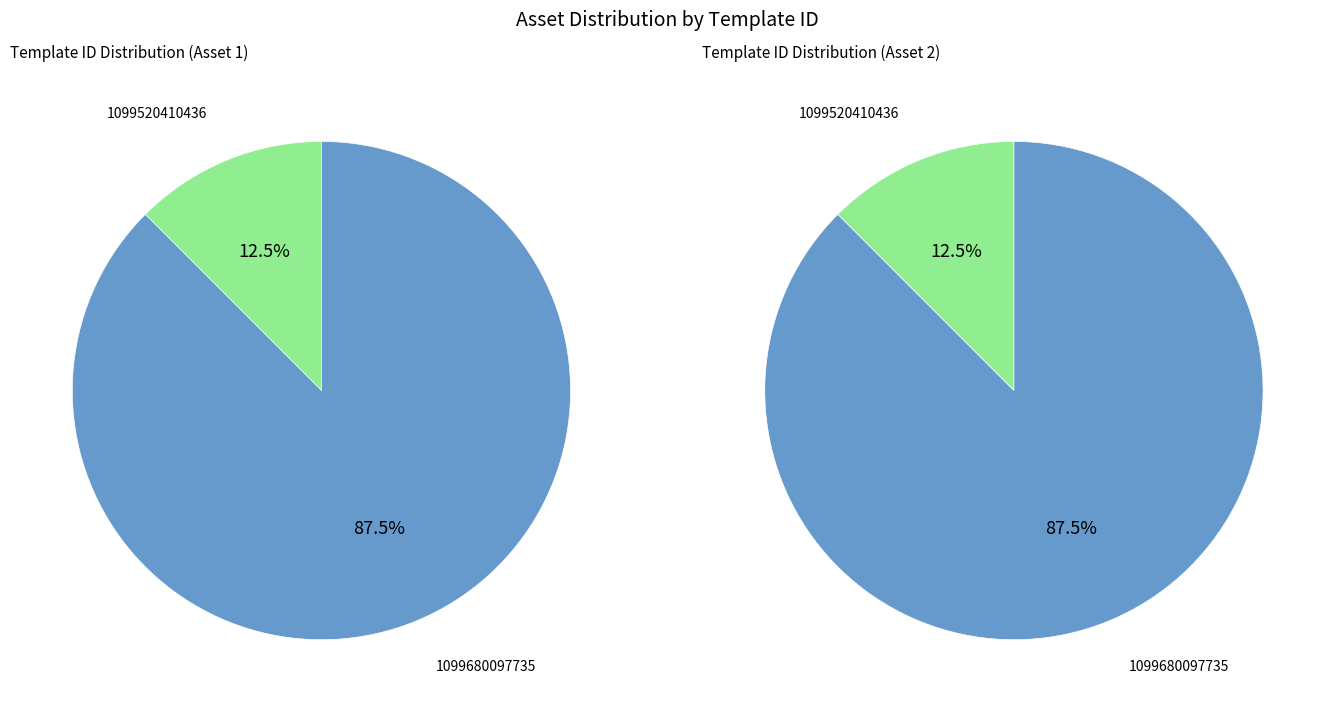

Which category has the biggest portion of the pie?

1099680097735